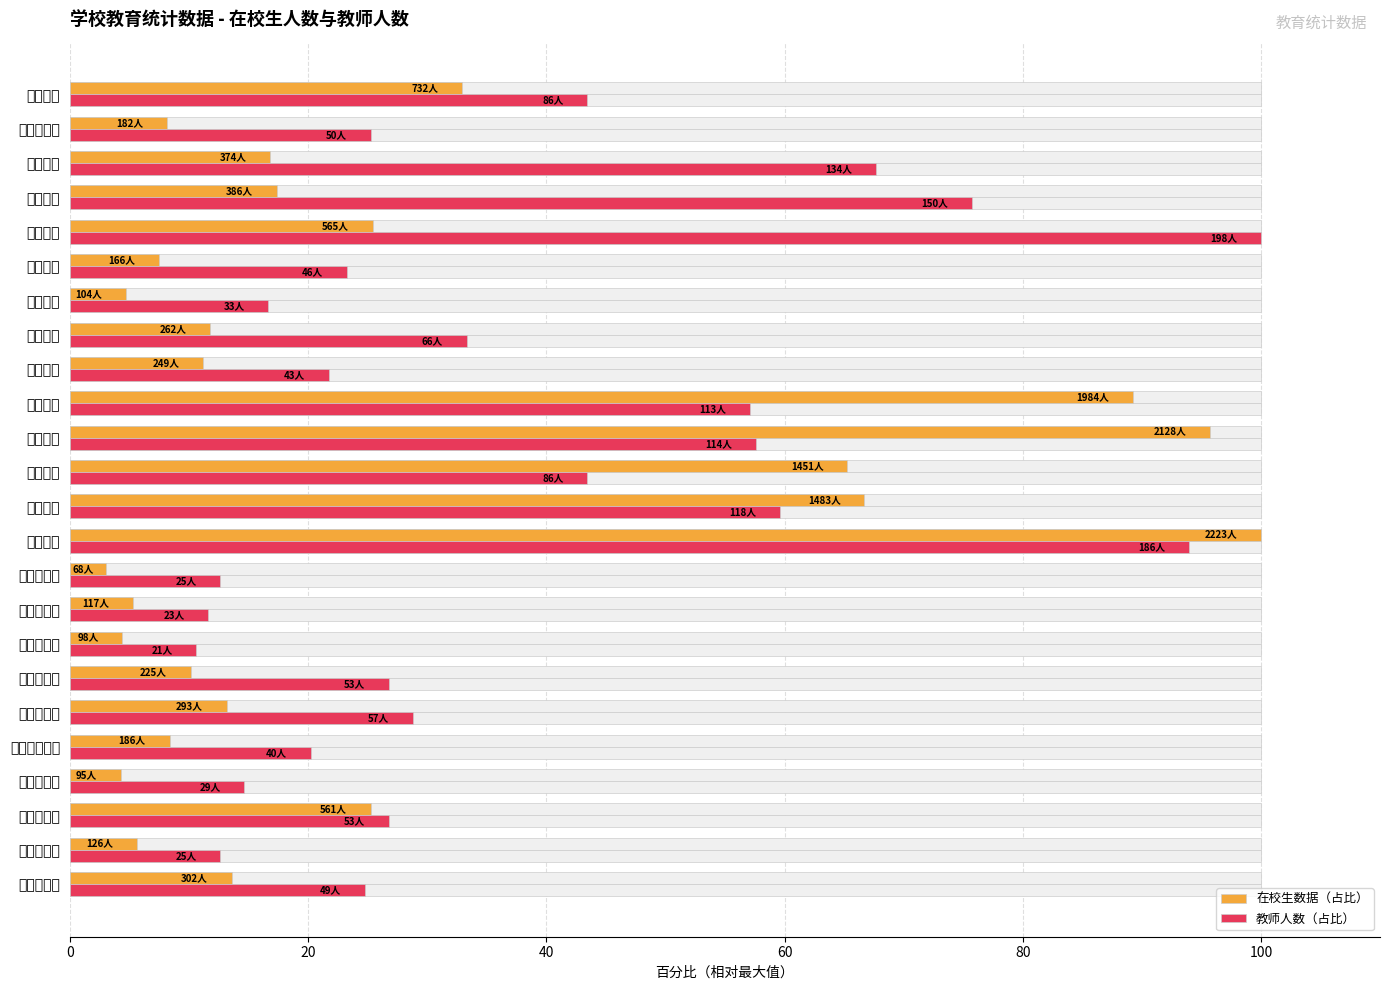

What is the spread (max minus min) of values at 下坪中心校?

6.2